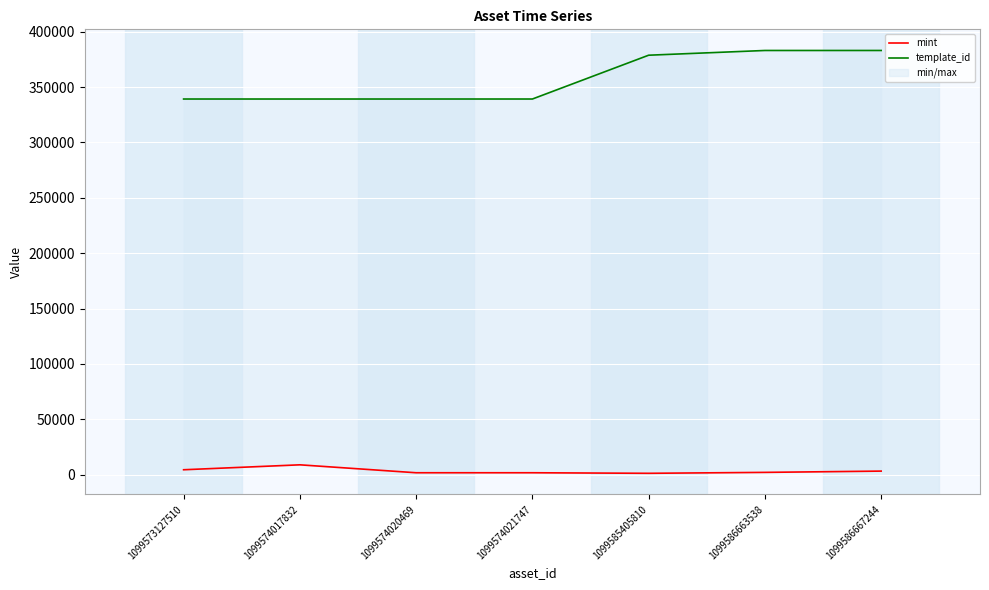

What is the spread (max minus min) of values at 1099574021747?

337556